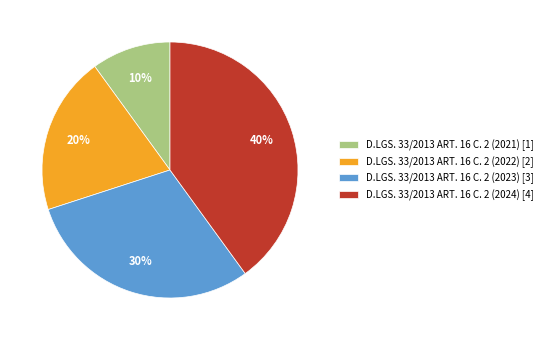

Is the sum of D.LGS. 33/2013 ART. 16 C. 2 (2021) [1] and D.LGS. 33/2013 ART. 16 C. 2 (2022) [2] greater than half?

No